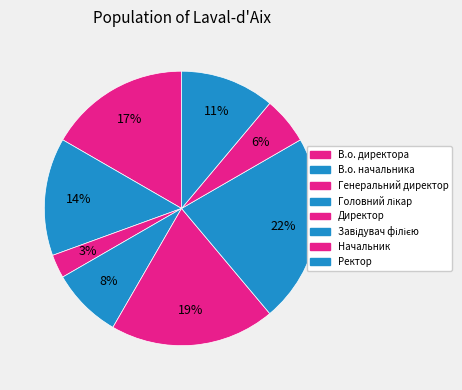

How many segments does this pie chart have?

8